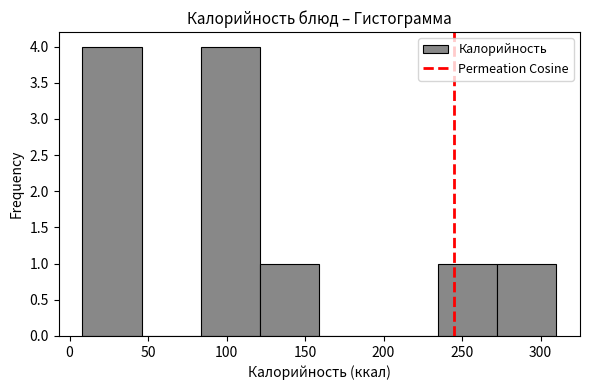

How tall is the bar that spans 235 to 270 on the x-axis? Neither the bar edges nor the heights are printed on the chart, so give them approximately, as read against the axes.

1